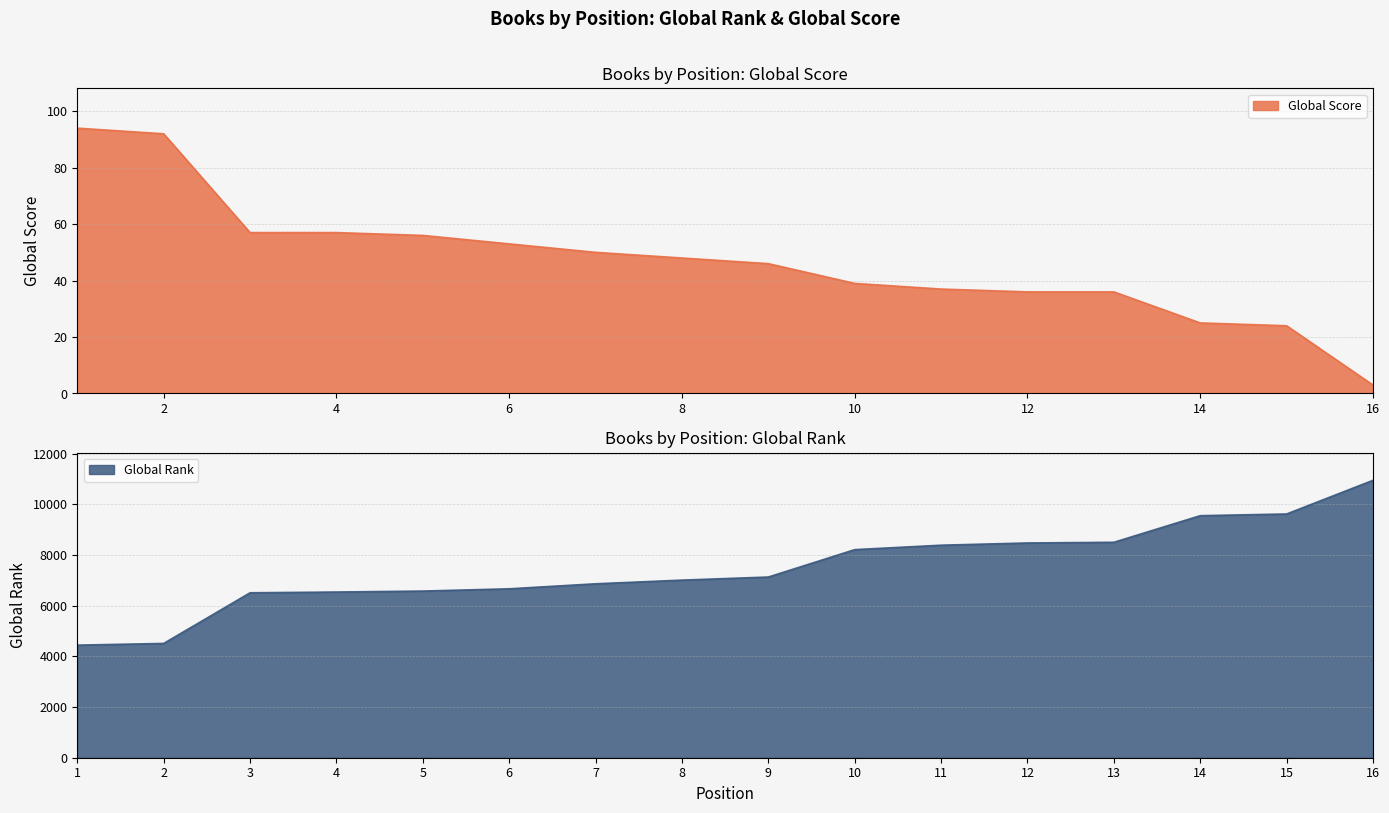

What is the difference between the maximum and minimum values in the Global Score series?

91